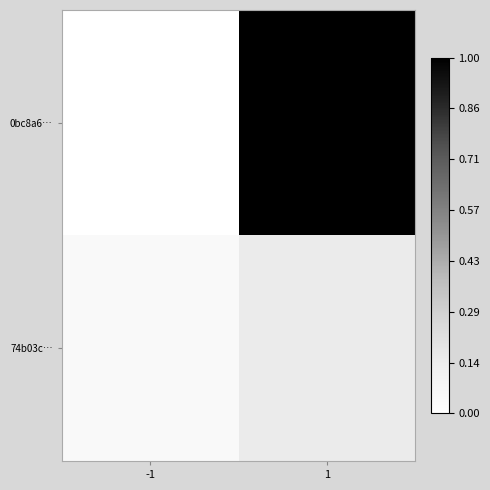

Between -1 and 1, which series saw the biggest shift?

0bc8a6…